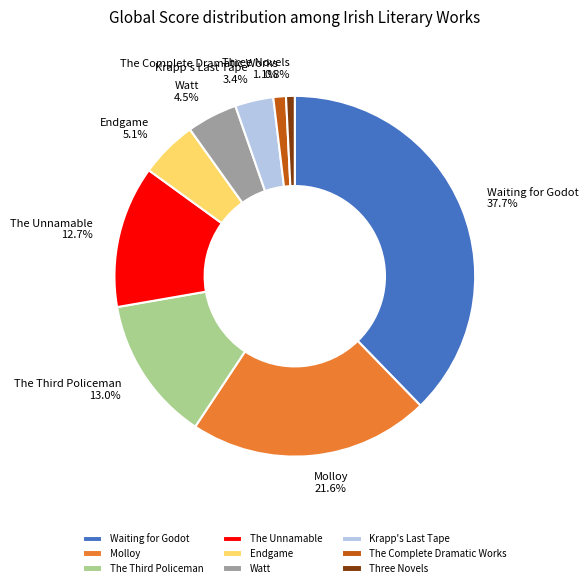

How many segments does this pie chart have?

9